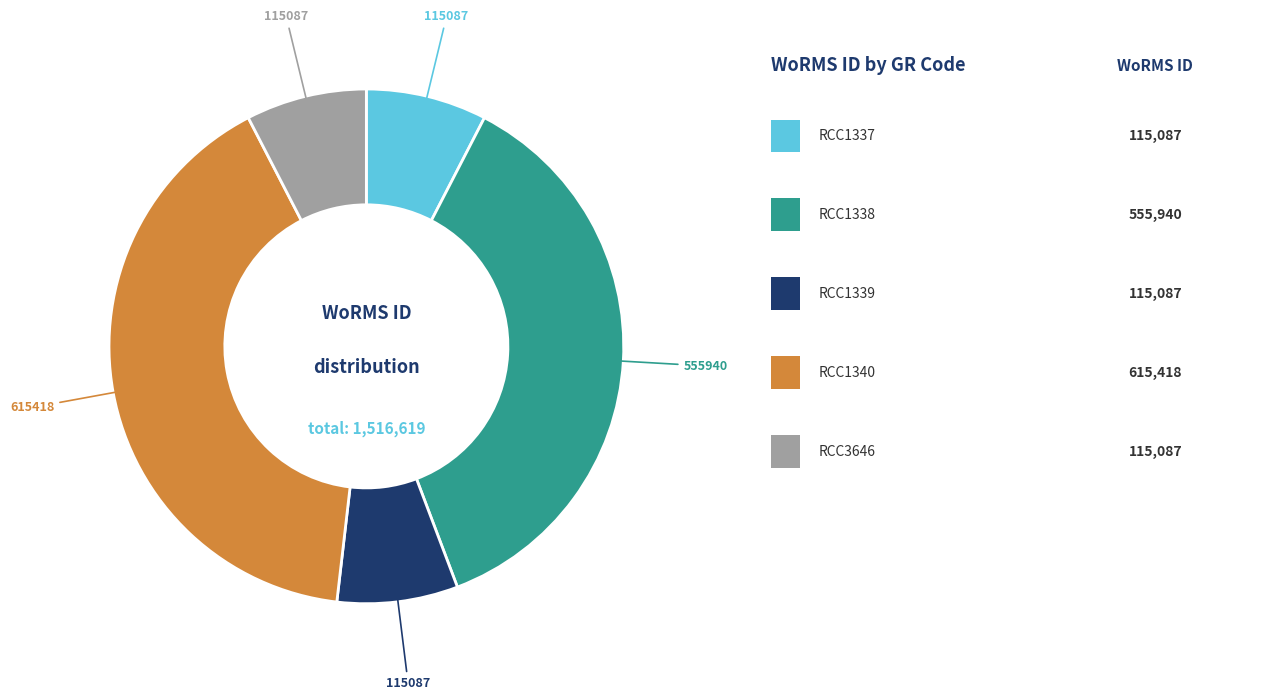

How many segments does this pie chart have?

5